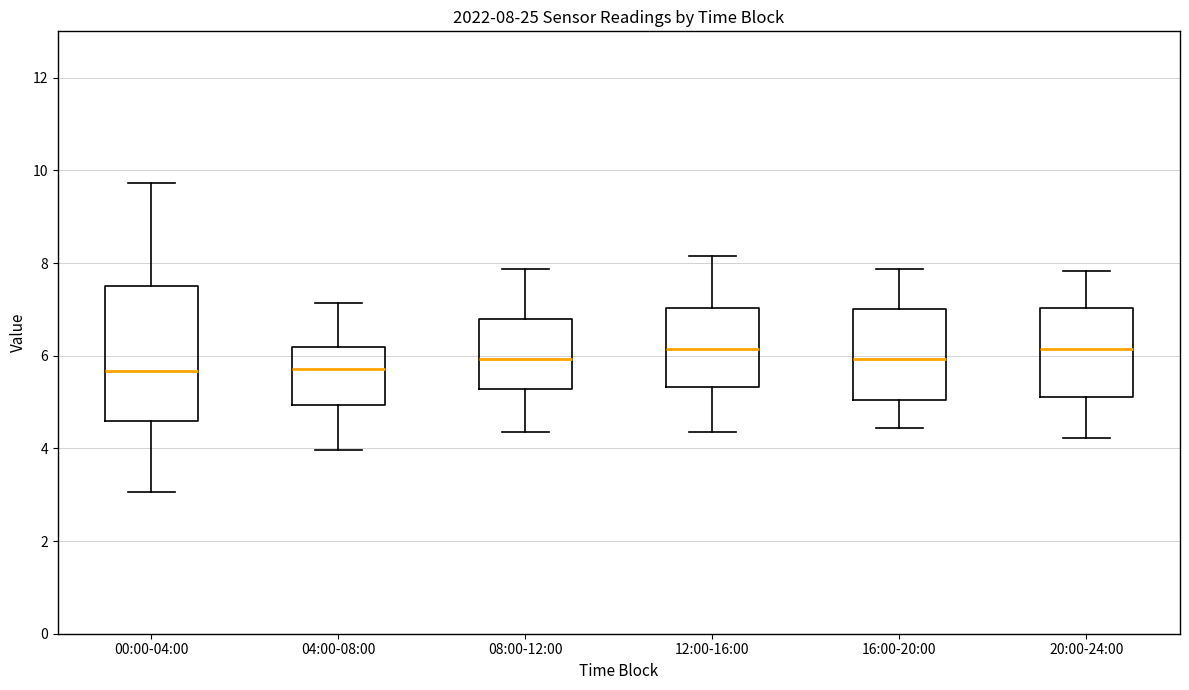

Comparing the boxes themselves (not the whiskers), which one is the tallest?

00:00-04:00